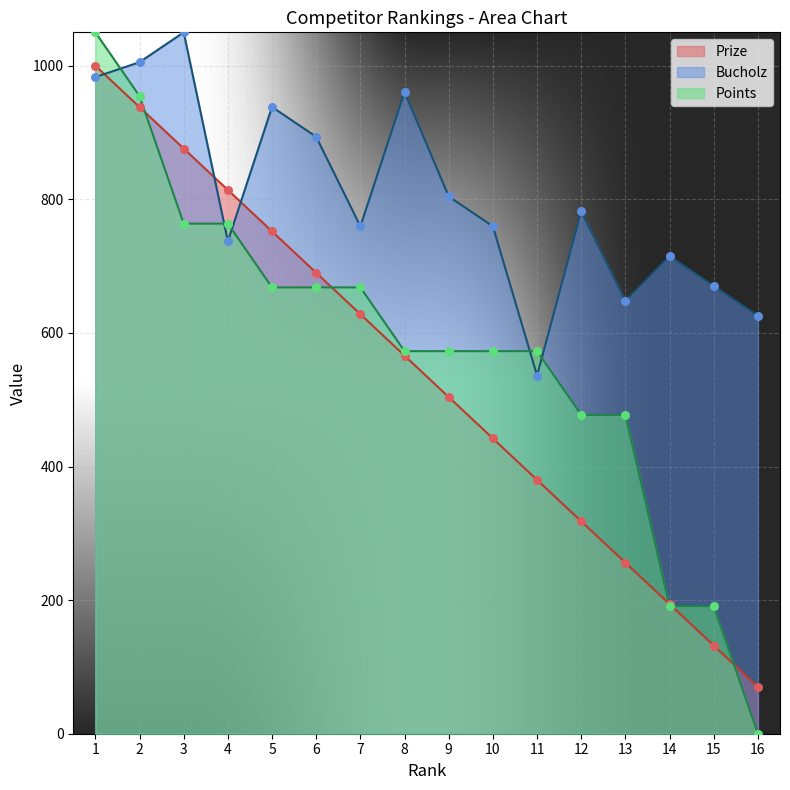

What is the total value across all series at 6?

2251.8